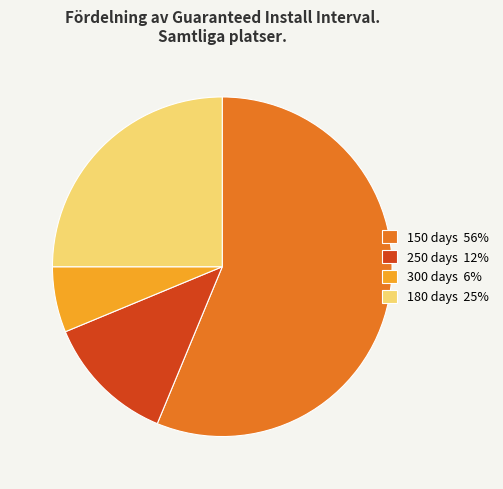

Rank the categories by value from lowest to highest.

300 days 6%, 250 days 12%, 180 days 25%, 150 days 56%